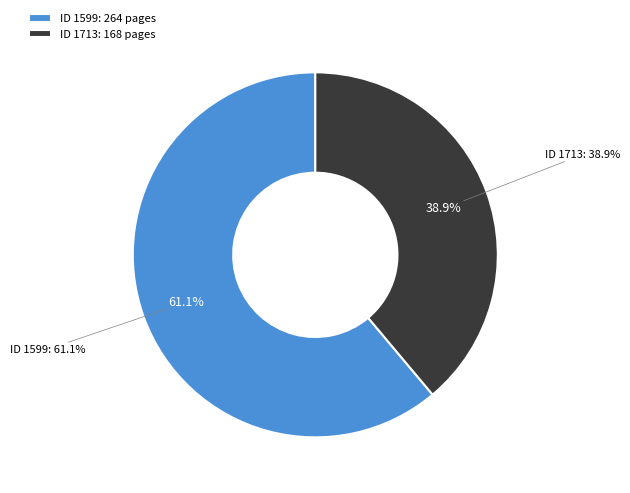

What is the change in value from 1599 to 1713?

-96